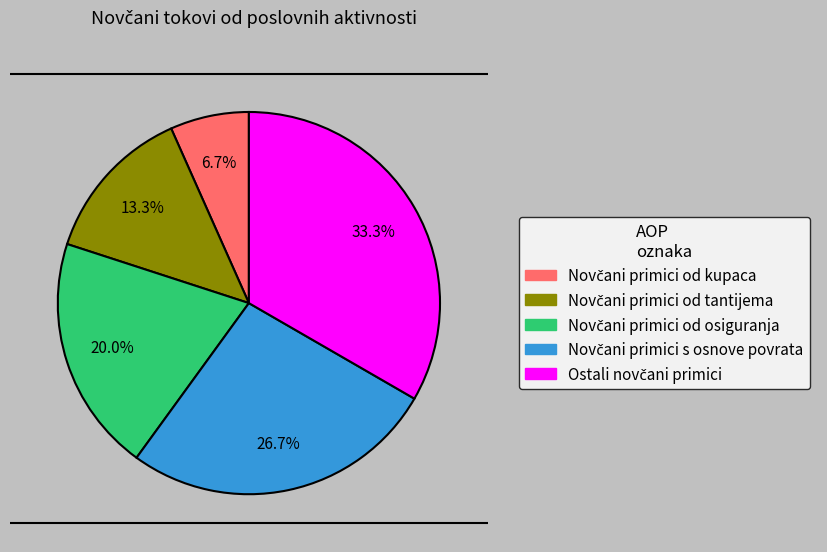

Which slice is the smallest?

Novčani primici od kupaca